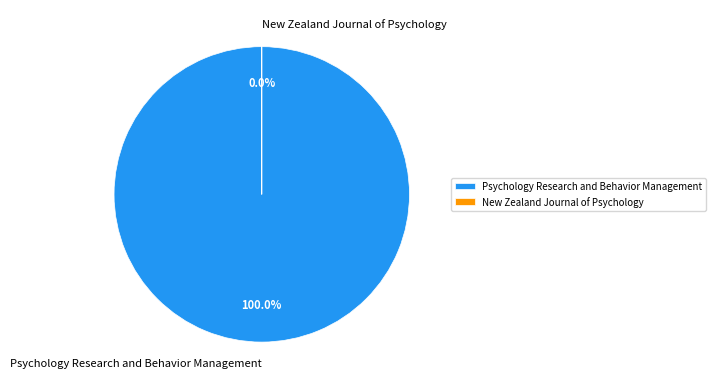

Is it true that Psychology Research and Behavior Management is 99% of the pie?

False